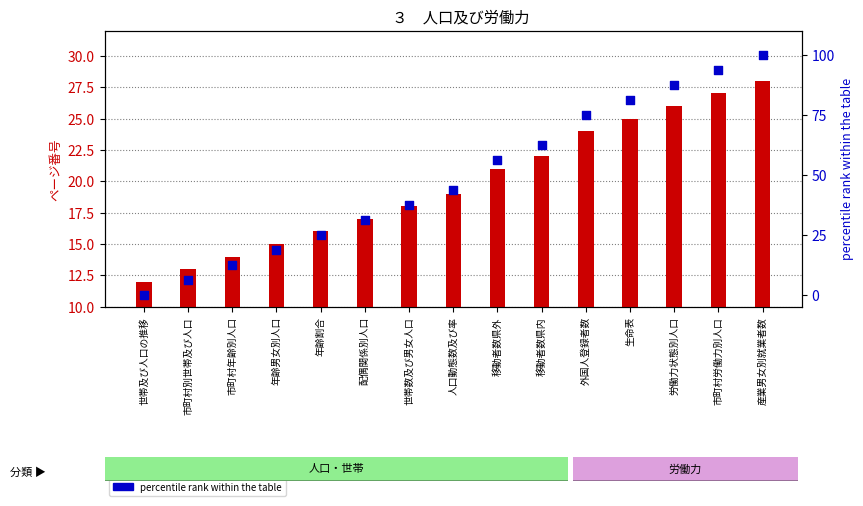

Which series has the largest total across all categories?

percentile rank